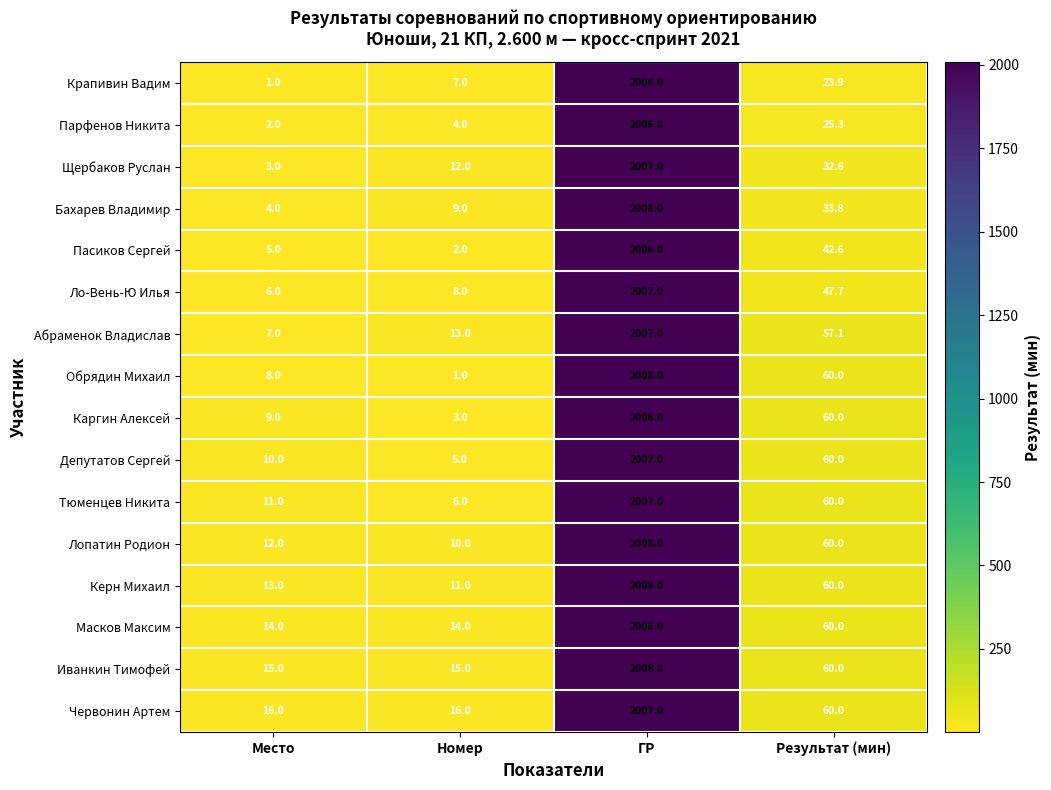

Read the Керн Михаил value at Номер.

11.0